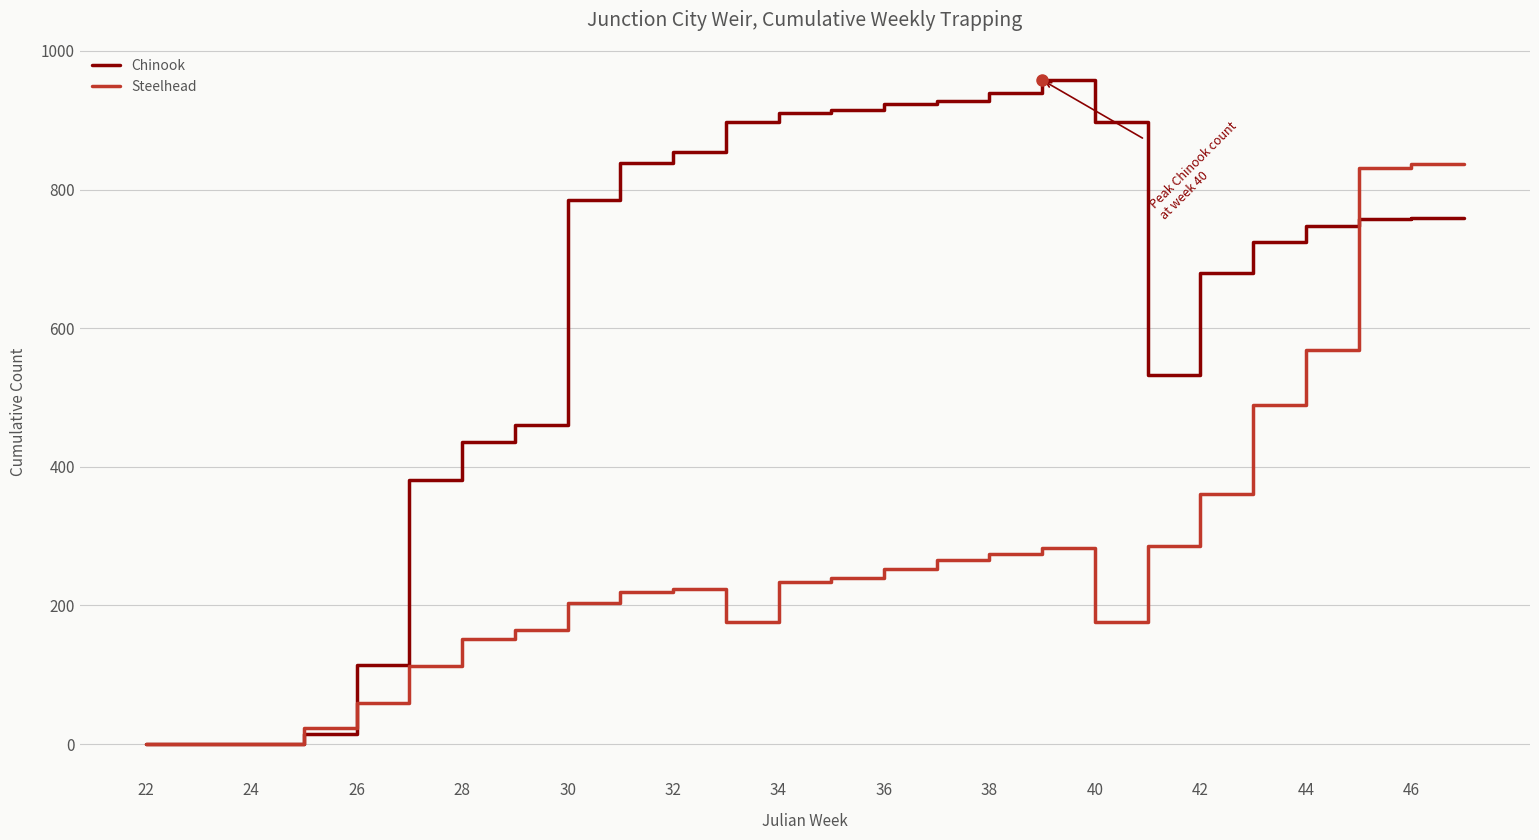

List the series in order of their peak value, highest first.

Chinook, Steelhead